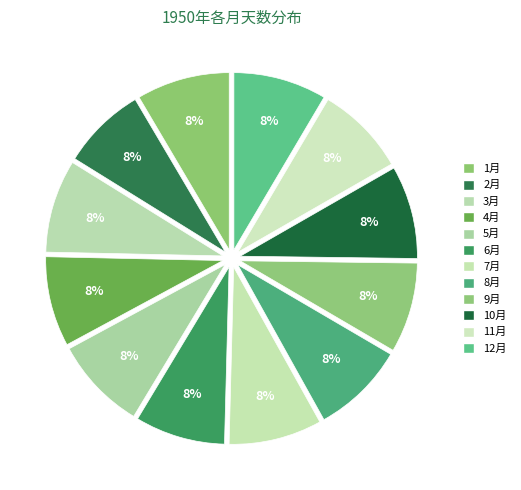

Count the number of slices in the pie.

12